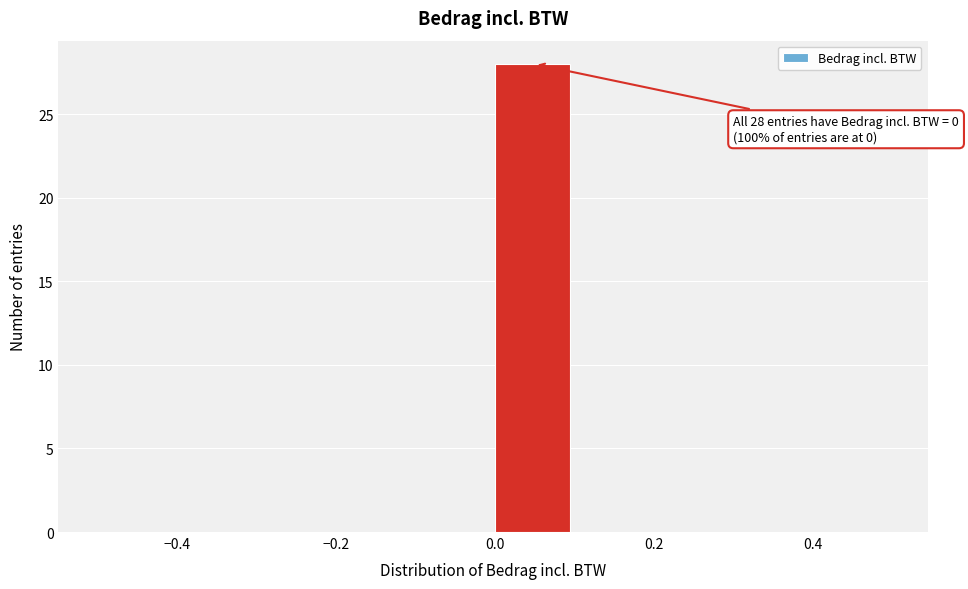

Over which range of the x-axis is the bar tallest?

0.0 to 0.1